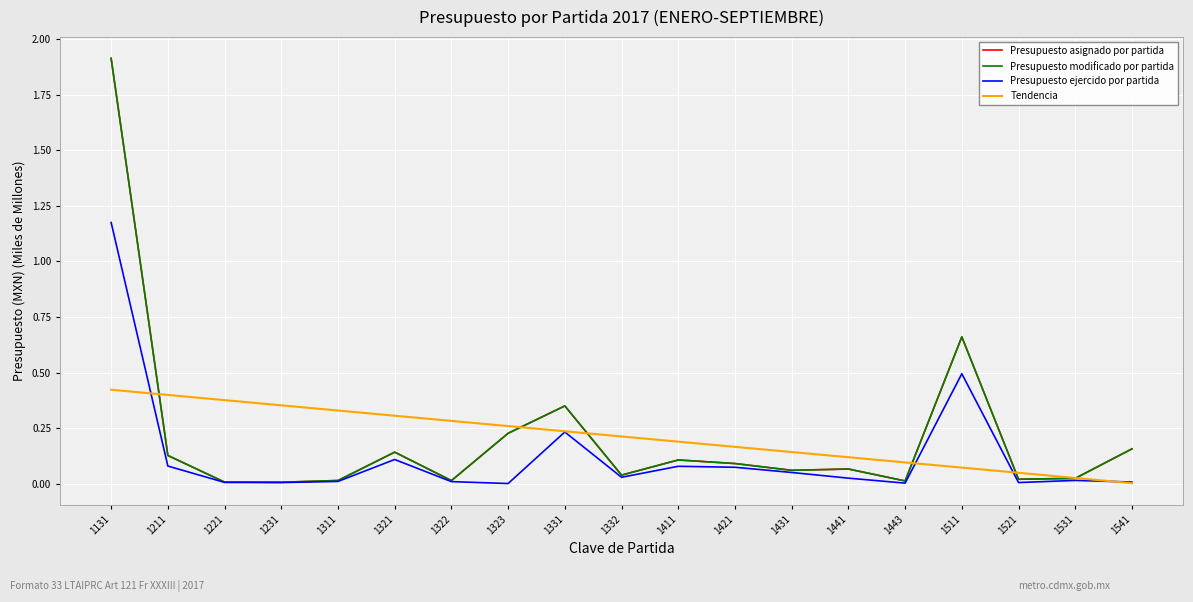

Does the chart display data point markers on the line(s)?

No